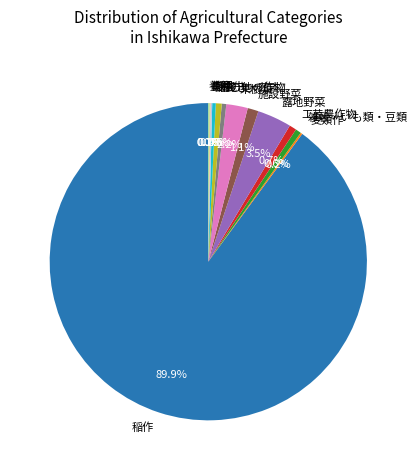

Which category has the biggest portion of the pie?

稲作